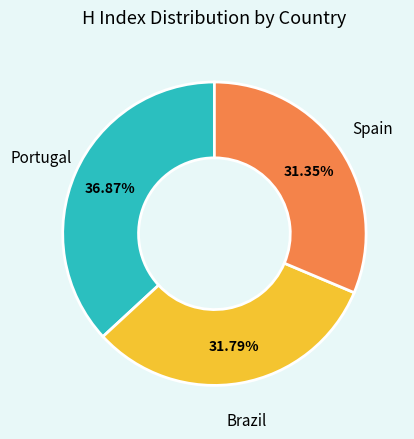

Which category has the biggest portion of the pie?

Portugal